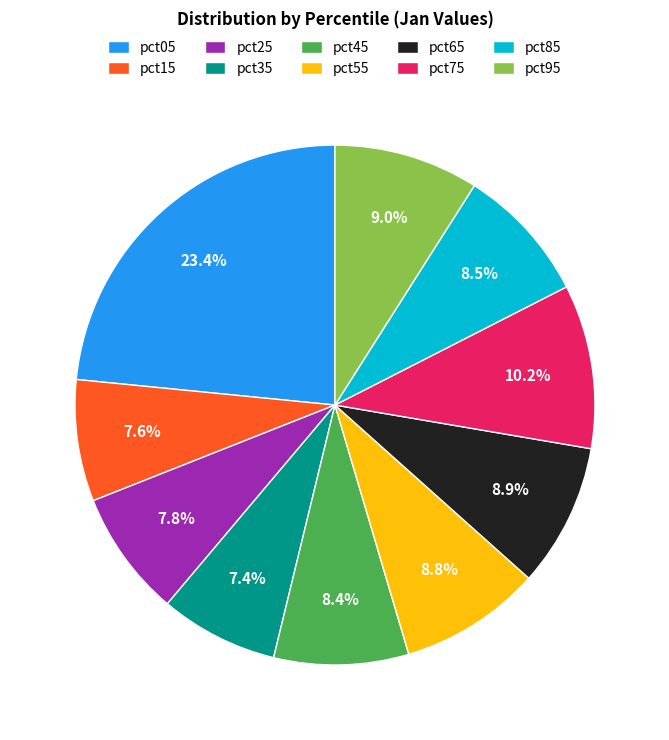

To the nearest percent, what is the combined percentage of pct95 and pct45?

17%